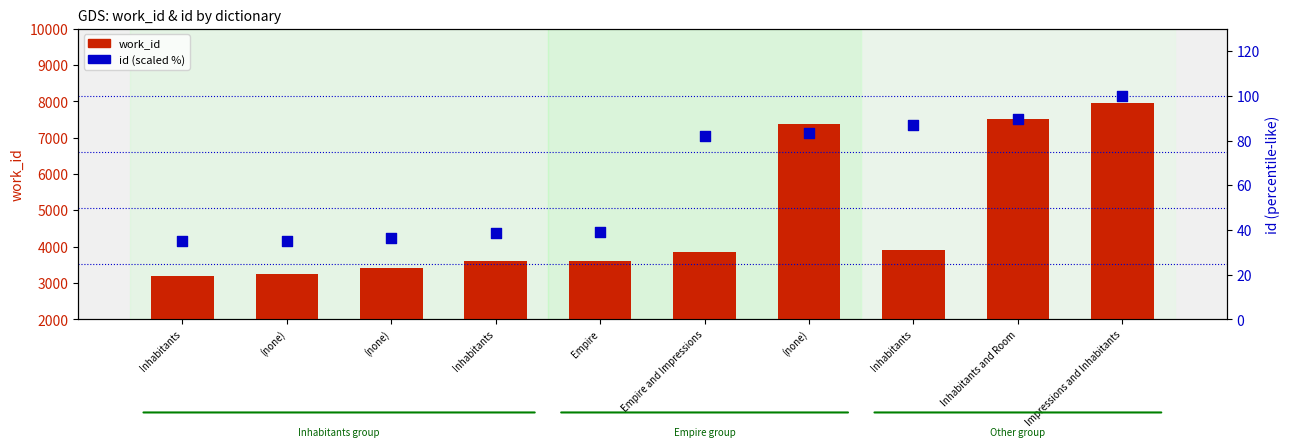

What are all the series names shown in the legend?

work_id, id (scaled %)